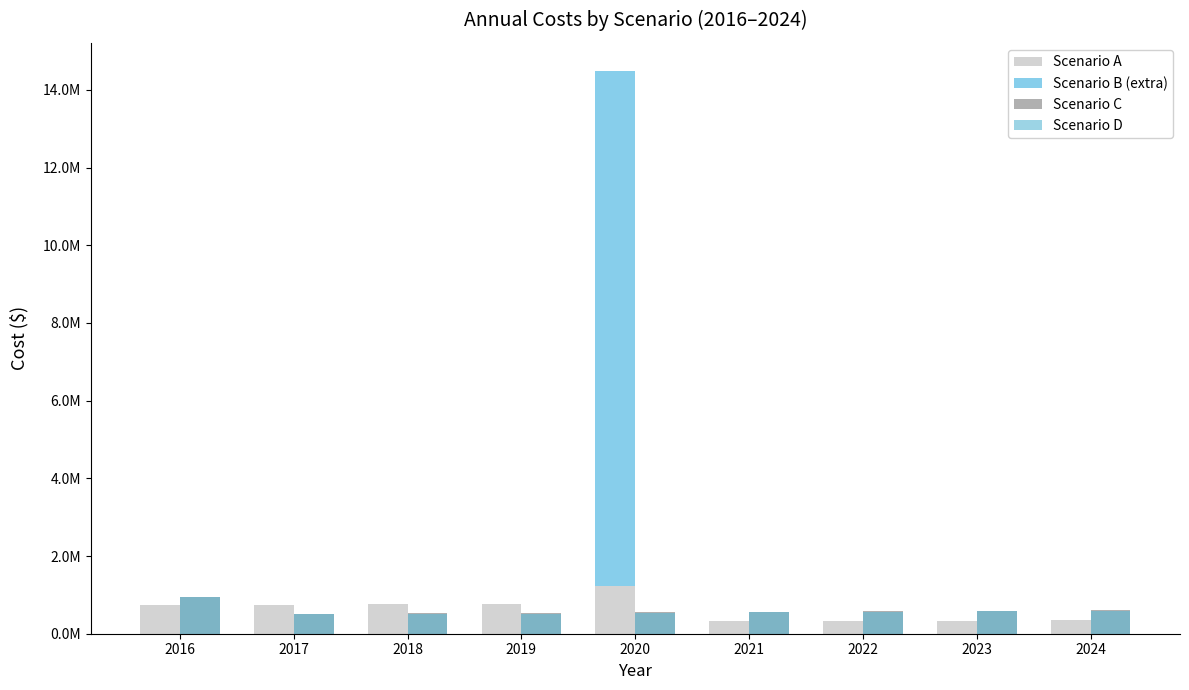

The Scenario C series shows 1009017.5 at 2023. True or false?

False